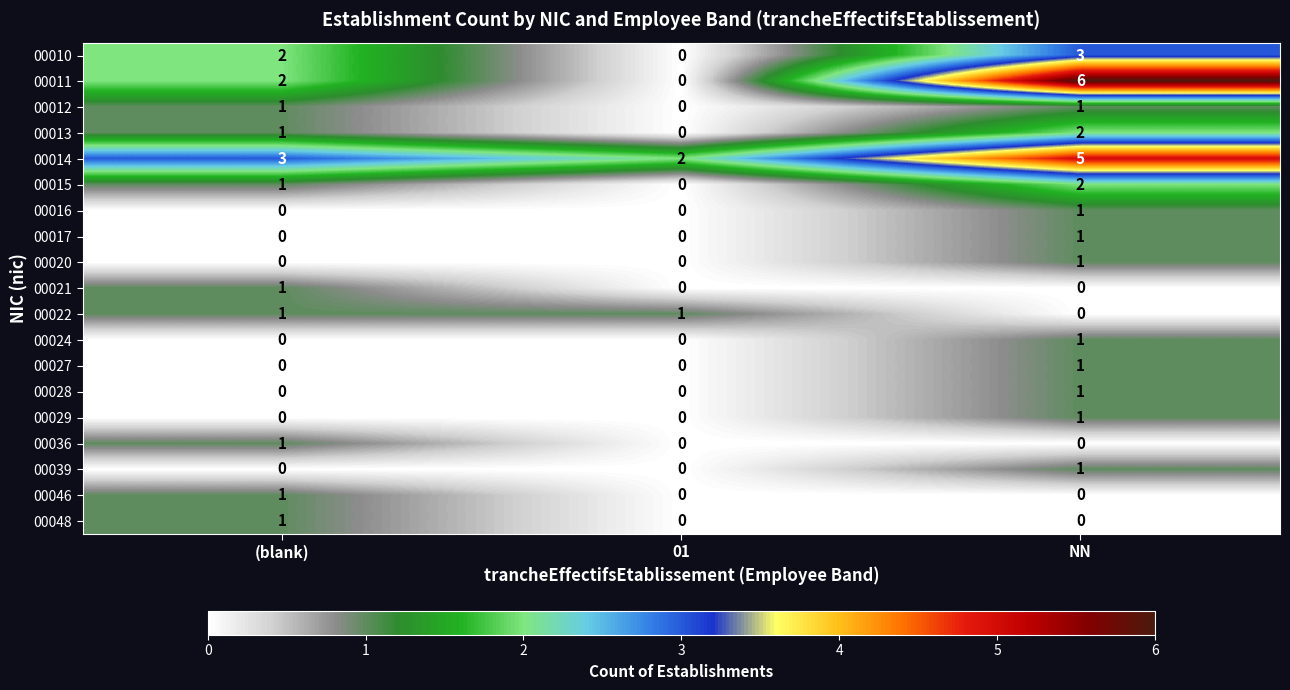

What is the greatest value displayed?

6